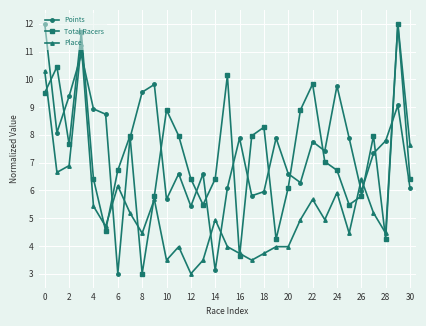

What is the maximum value shown in the chart?

12.0